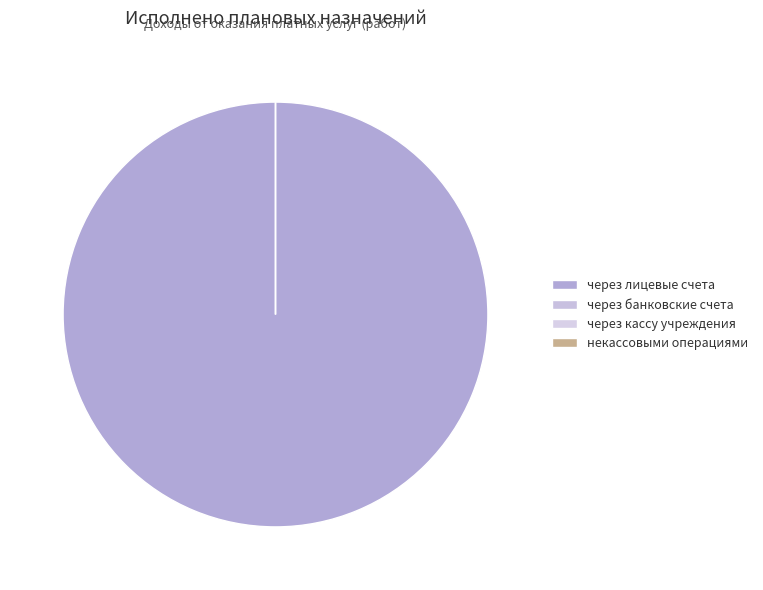

Which has a higher value, через лицевые счета or через банковские счета?

через лицевые счета